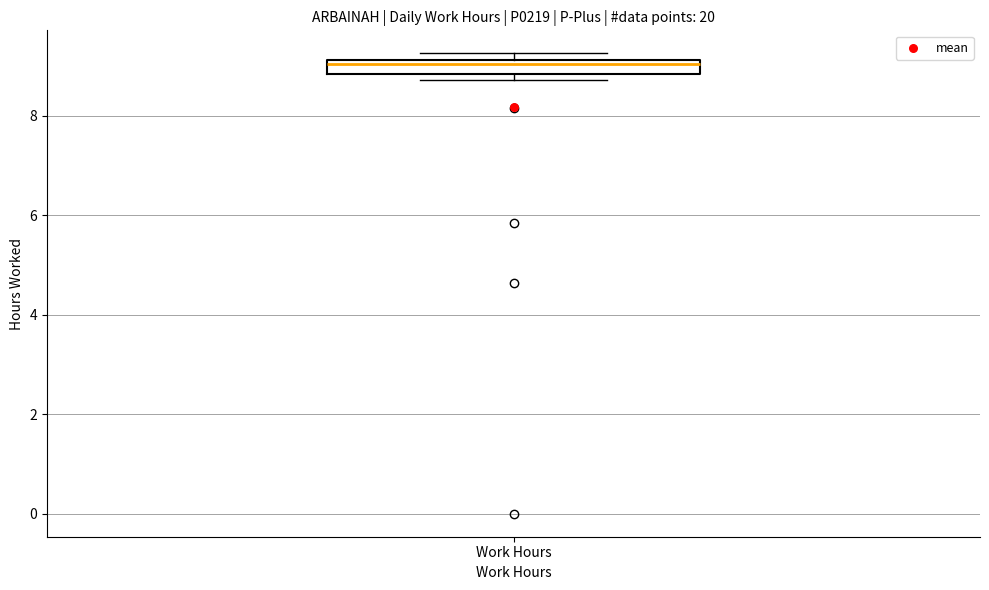

Where is the upper edge of the box for Work Hours on the y-axis? The values are not printed on the chart, so give them approximately, as read against the axis.

9.2